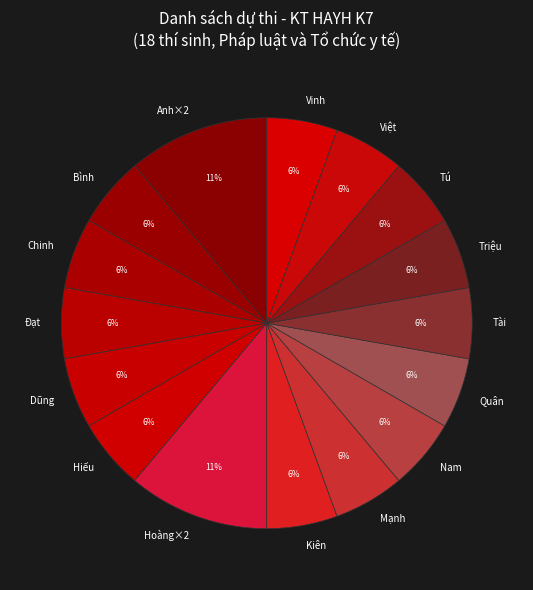

Is it true that Chinh is 11% of the pie?

False